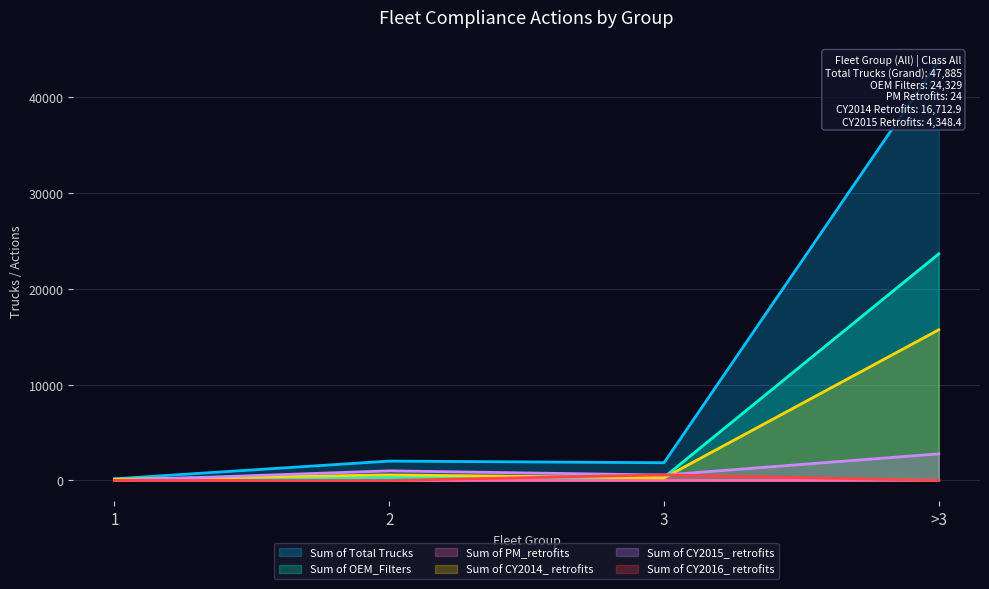

At which category does the chart reach its minimum across all series?

1